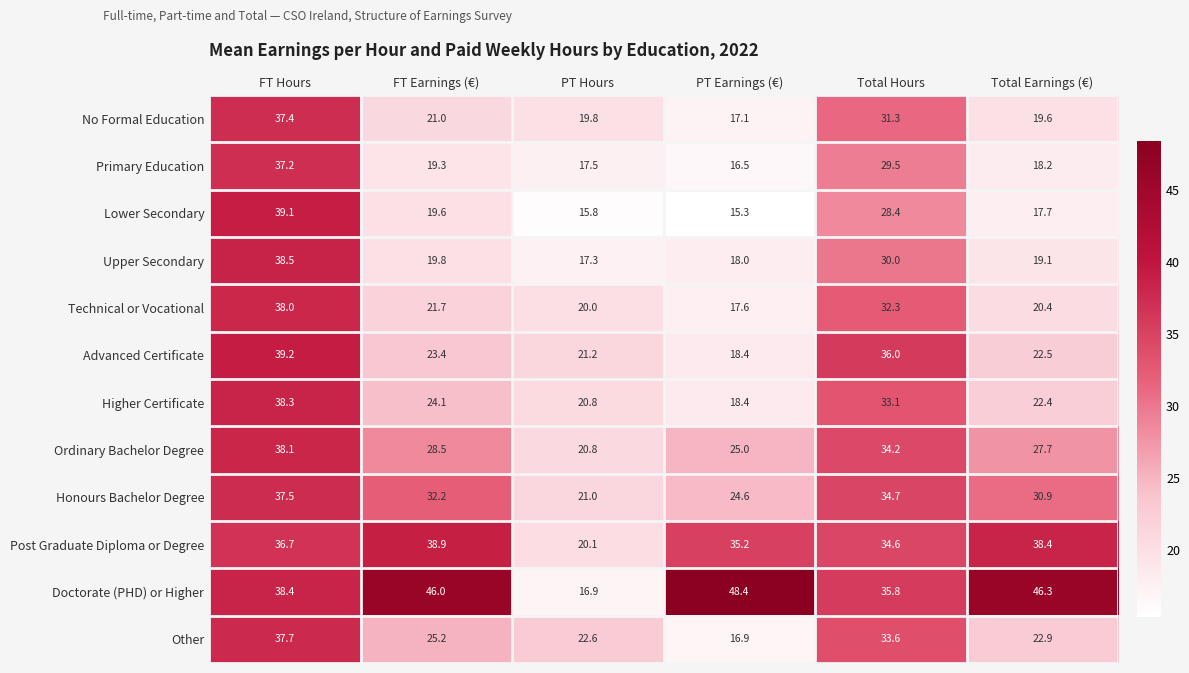

Count the number of data series in this chart.

12